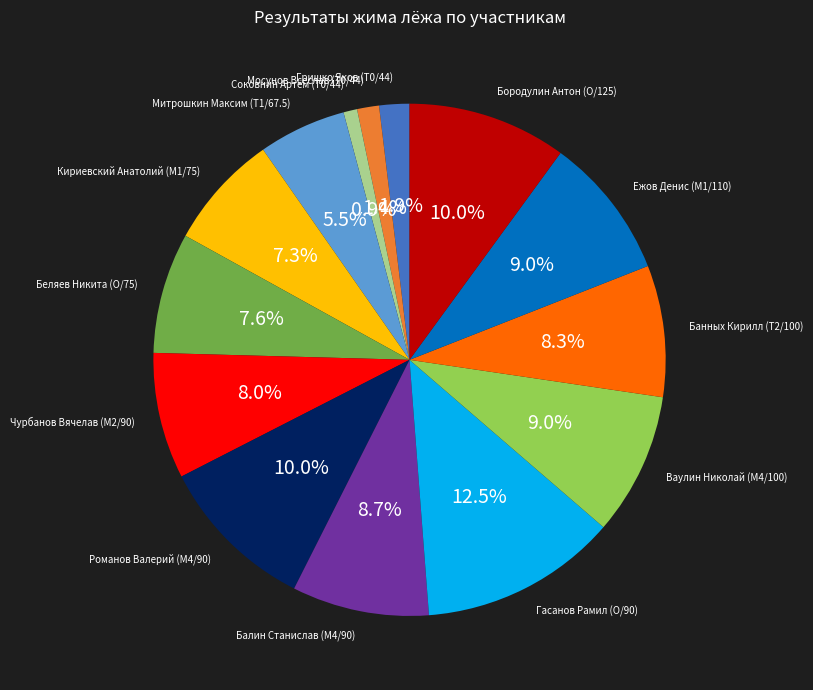

Which has a higher value, Мосунов Всеслав (T0/44) or Соковнин Артём (T0/44)?

Мосунов Всеслав (T0/44)